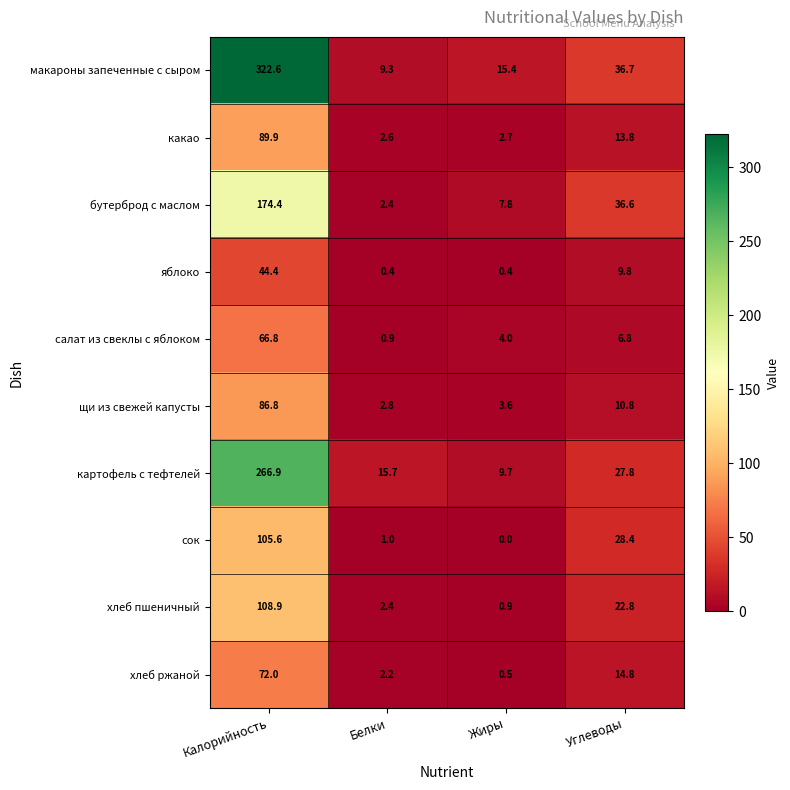

What is the sum of the салат из свеклы с яблоком values at Белки and Углеводы?

7.7